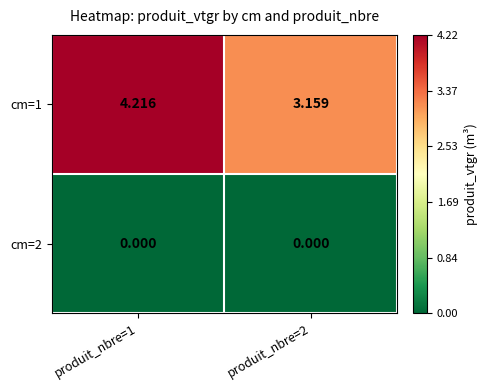

How many data points does each series have?

2